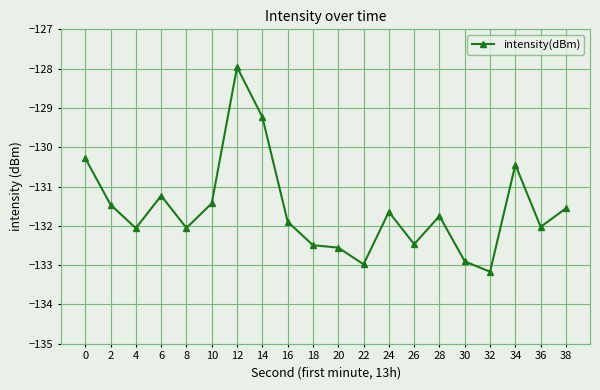

Where is the first local maximum?

6